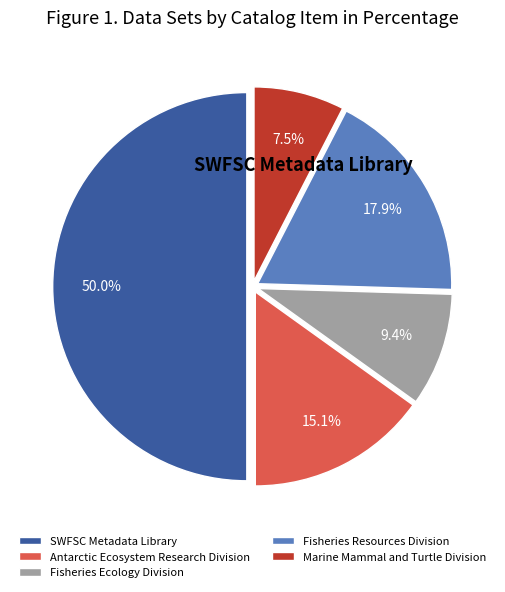

Which has a higher value, Fisheries Ecology Division or Marine Mammal and Turtle Division?

Fisheries Ecology Division